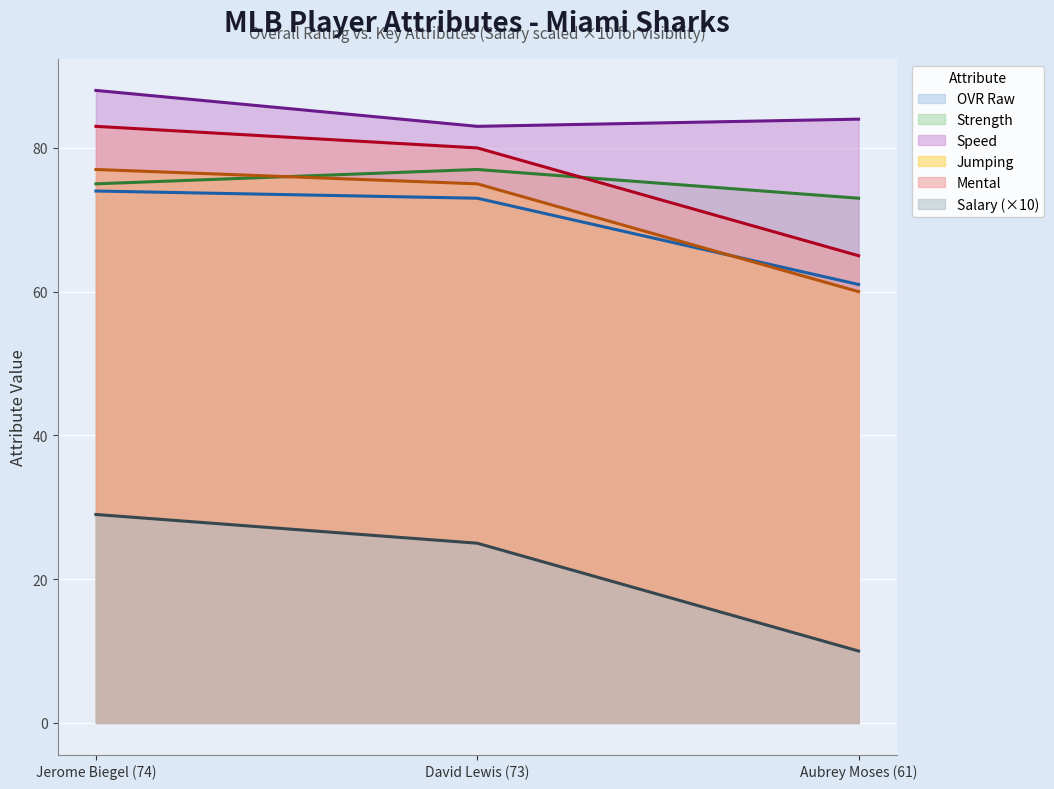

Rank the series by their maximum value, from lowest to highest.

salary, ovr_raw, strength, jumping, mental, speed